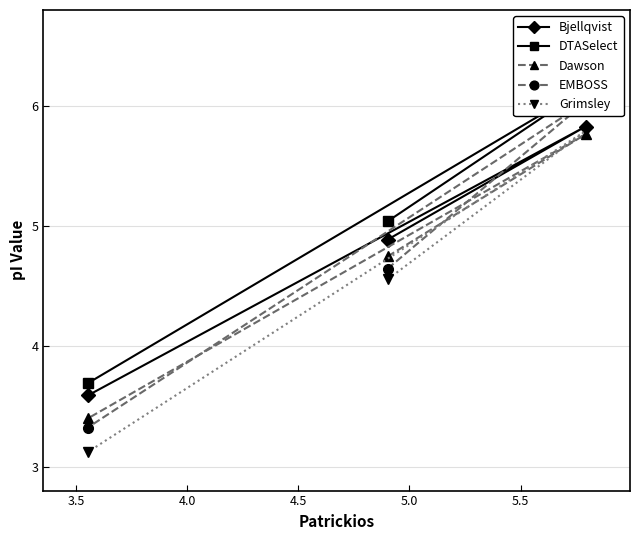

What is the maximum value for Grimsley?

5.8